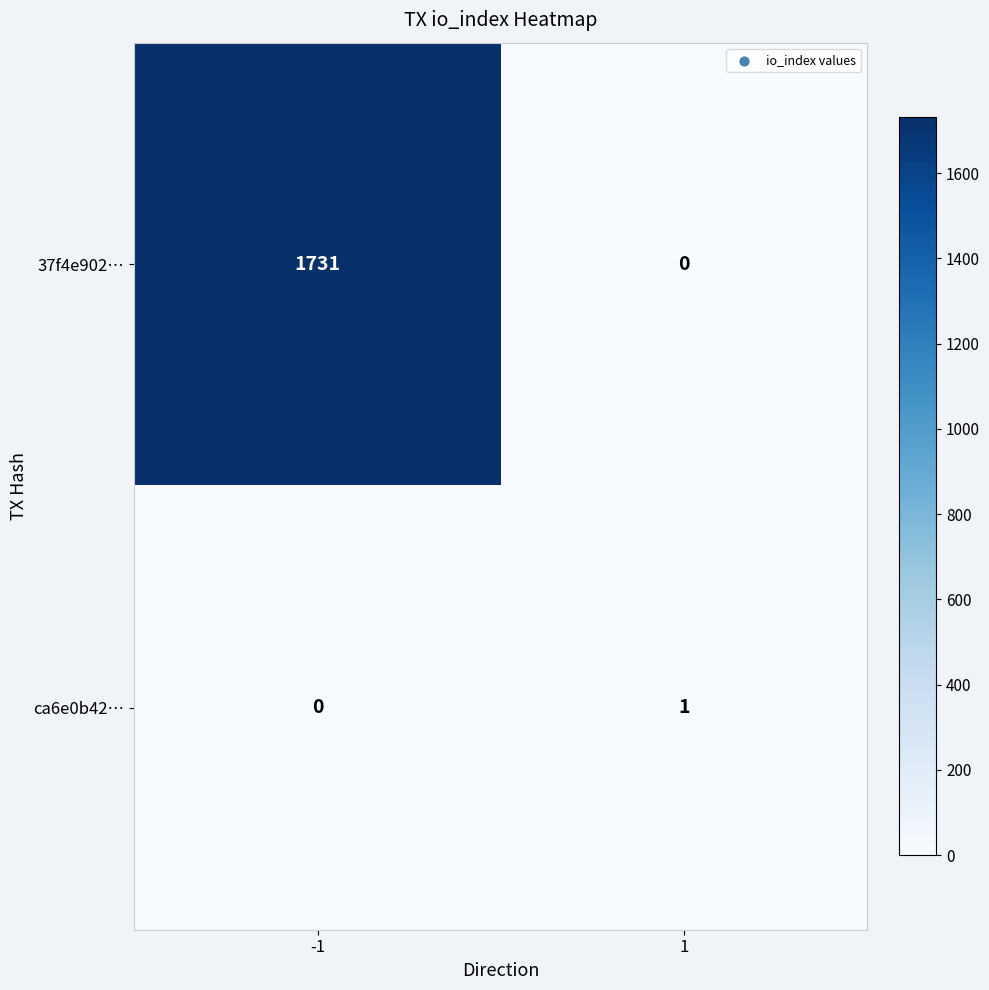

Is the value of ca6e0b42… at -1 greater than the value of 37f4e902… at -1?

No